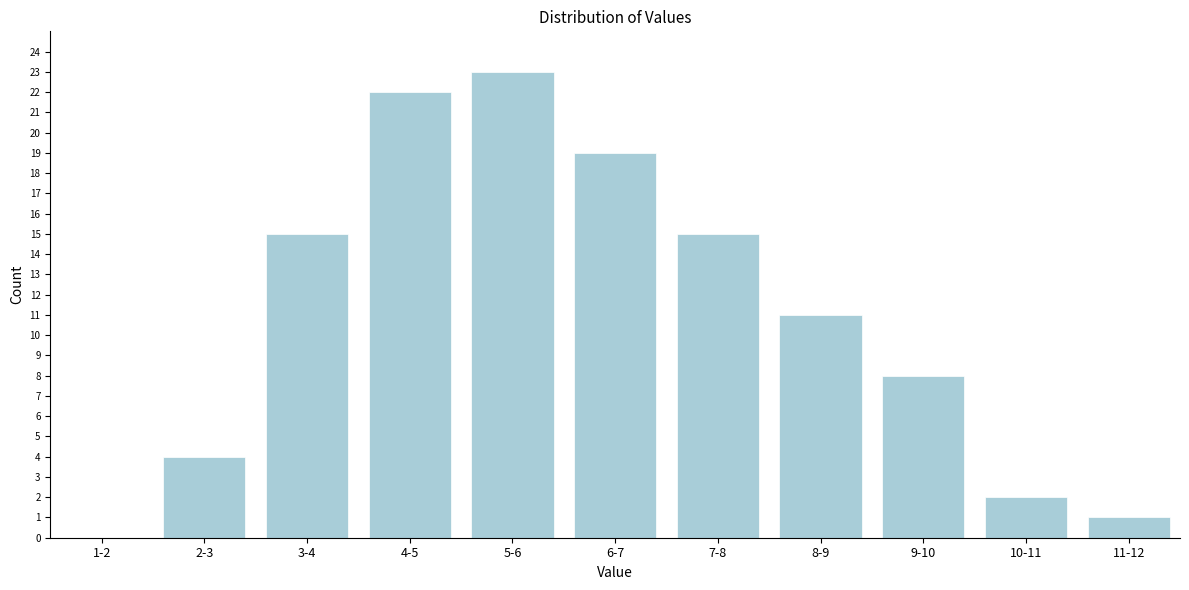

Reading left to right, extract all data points from this chart.

1-2=0	2-3=4	3-4=15	4-5=22	5-6=23	6-7=19	7-8=15	8-9=11	9-10=8	10-11=2	11-12=1